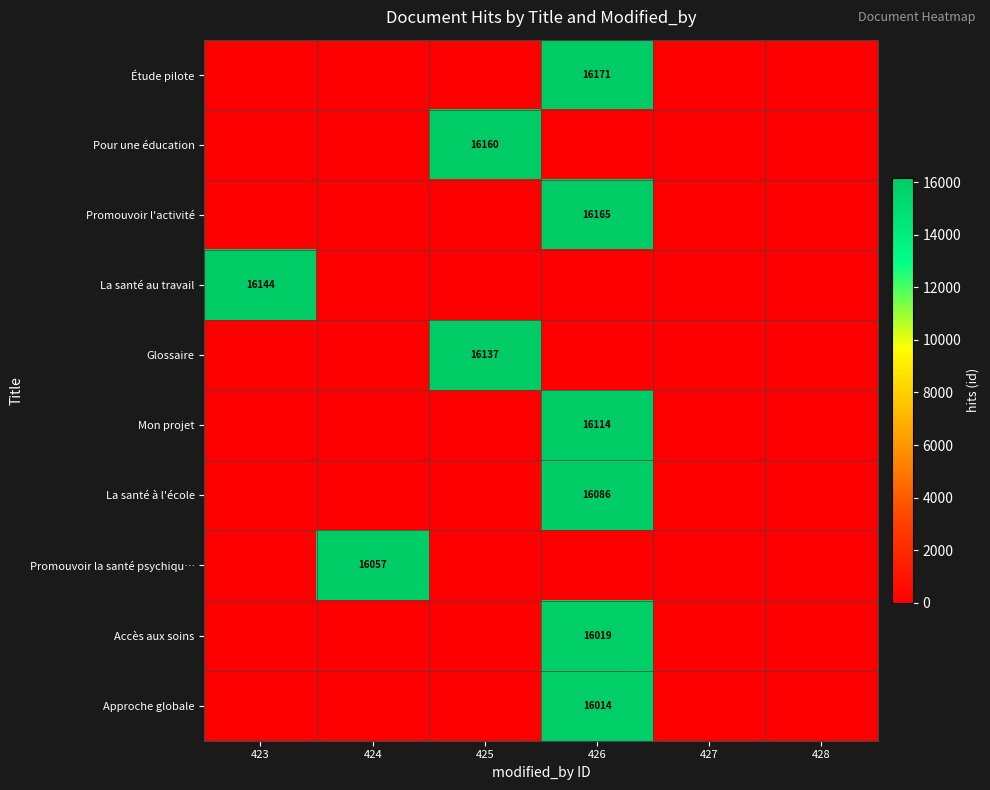

Count the number of categories in the chart.

6